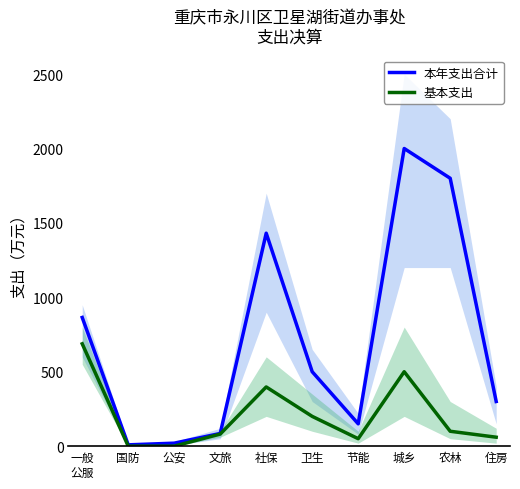

What is the average value of the 基本支出 series?

207.6